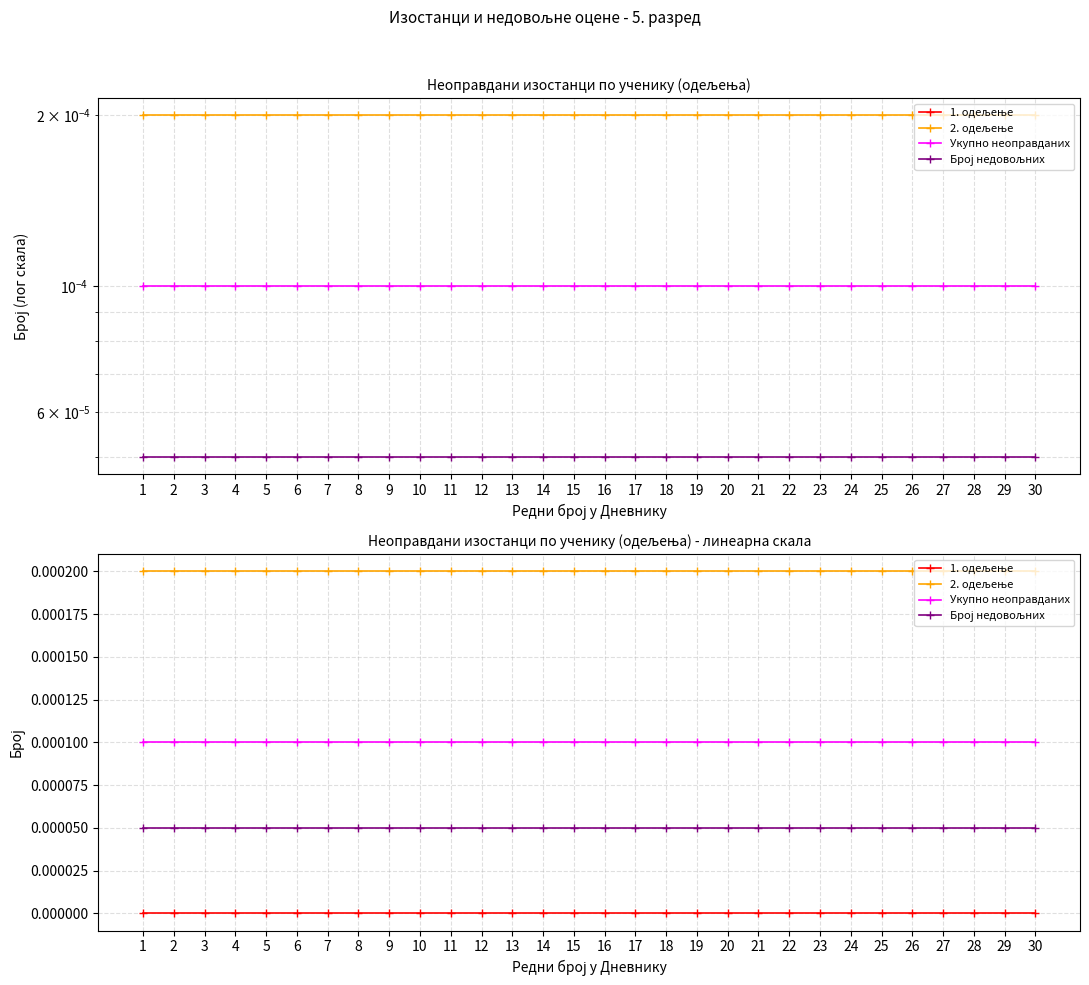

True or false: 1. одељење has more than 0 points higher than both neighbors.

False